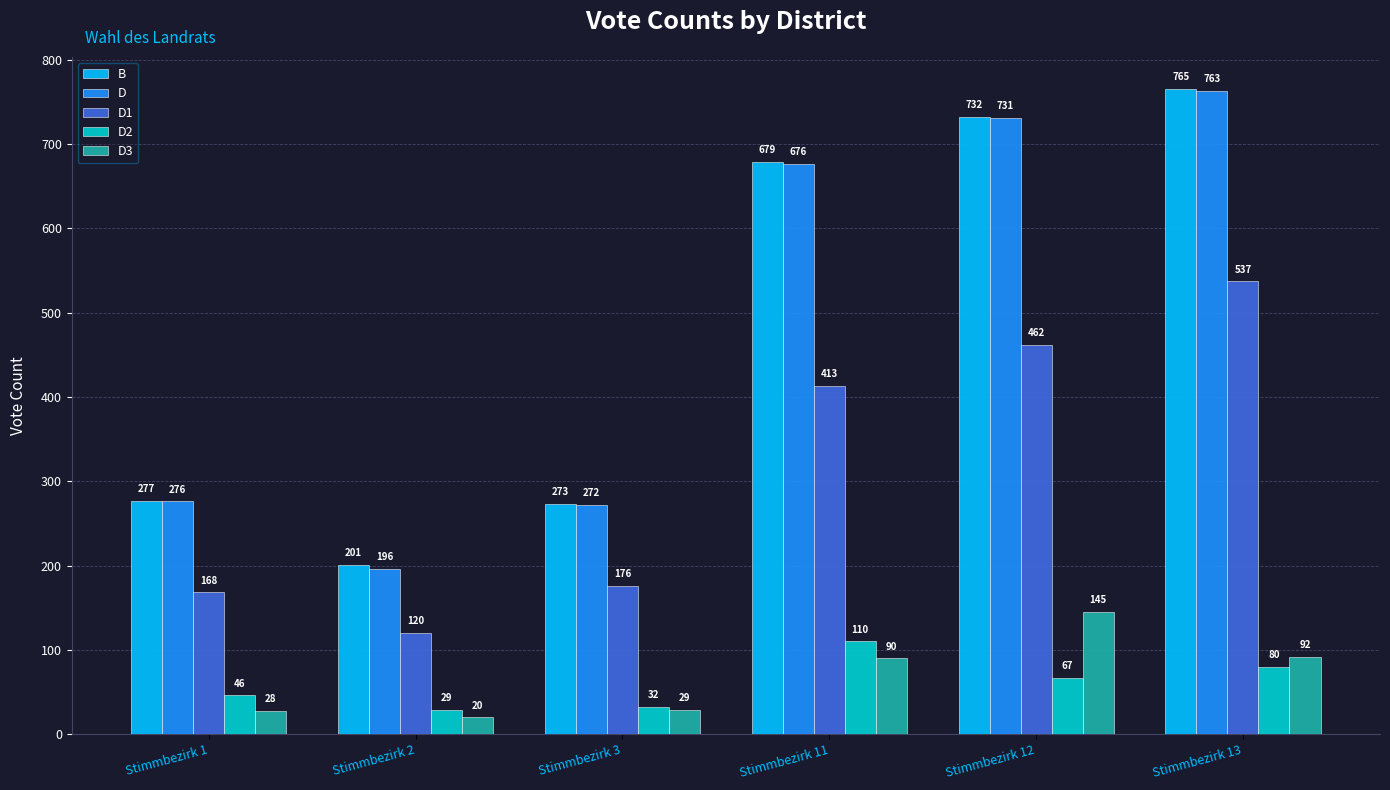

Where does the D2 series first go above 67?

Stimmbezirk 11